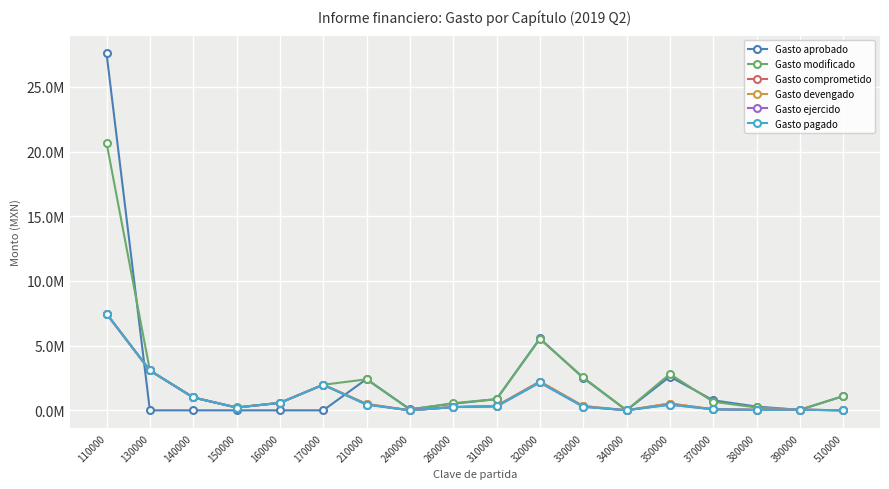

Does the chart have visible grid lines?

Yes